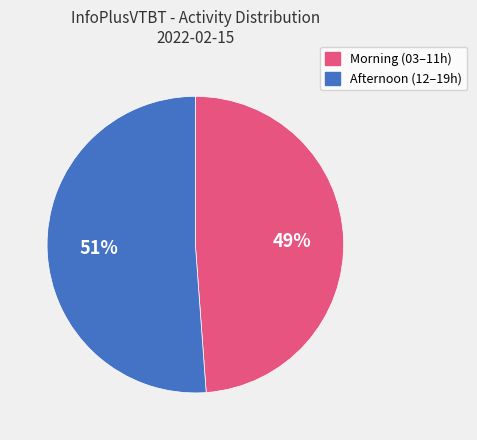

Is there a majority slice in this chart?

Yes